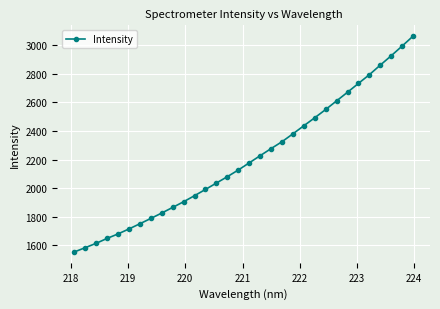

What is the minimum value shown in the chart?

1554.2